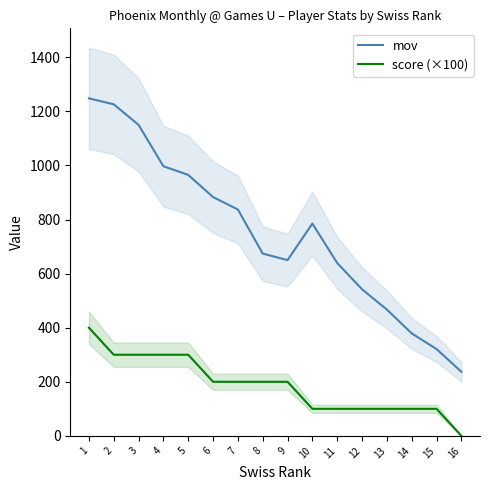

Is this an area chart (filled region under the line)?

No